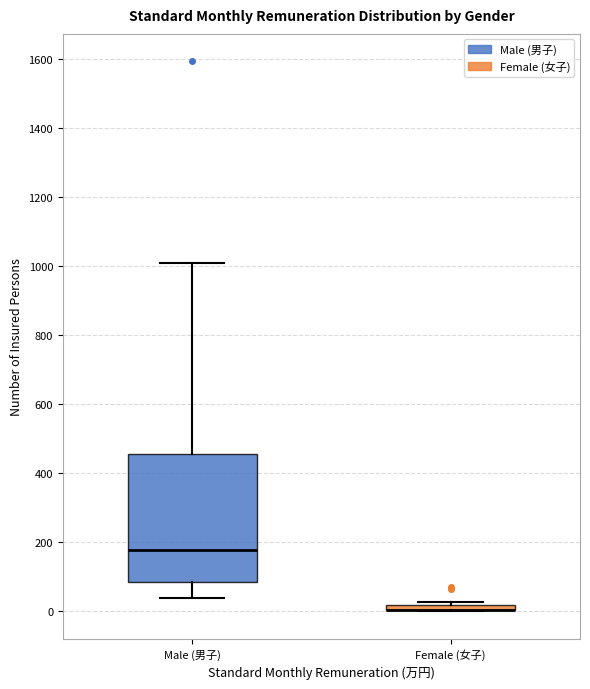

Where does the lower whisker of the box for Male (男子) end on the y-axis? The values are not printed on the chart, so give them approximately, as read against the axis.

40